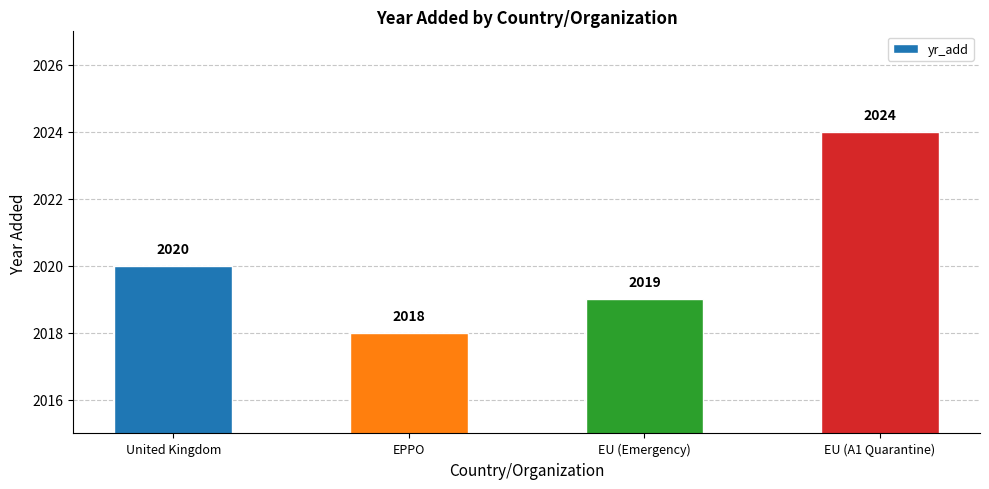

Does the chart contain any negative values?

No